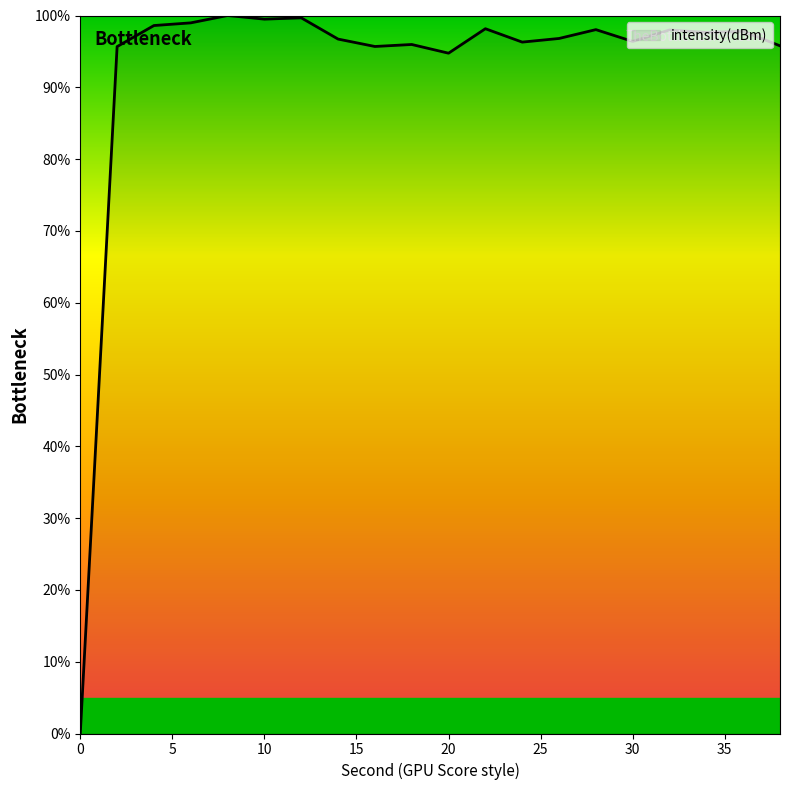

How many series are shown in this chart?

1